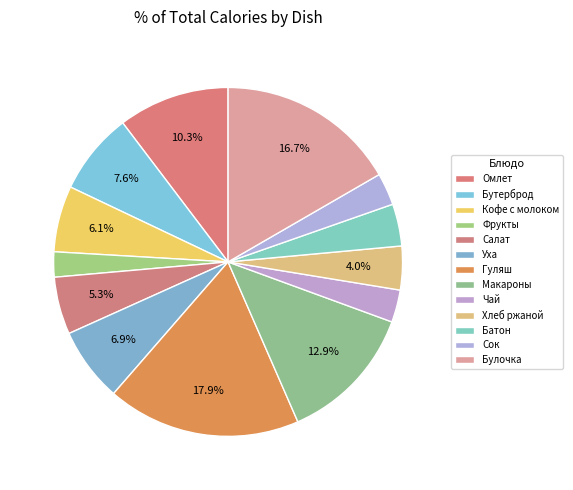

To the nearest percent, what is the difference between the largest and smallest slice percentages?

16%